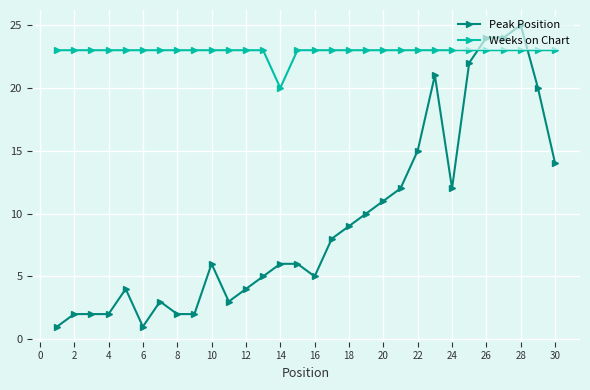

What is the greatest value displayed?

25